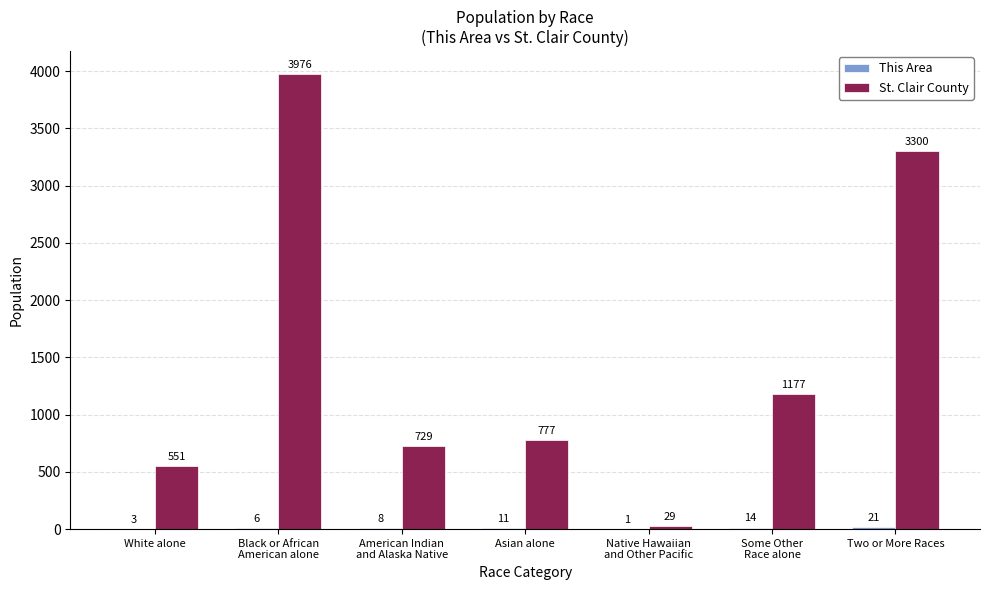

Which series has the largest total across all categories?

St. Clair County